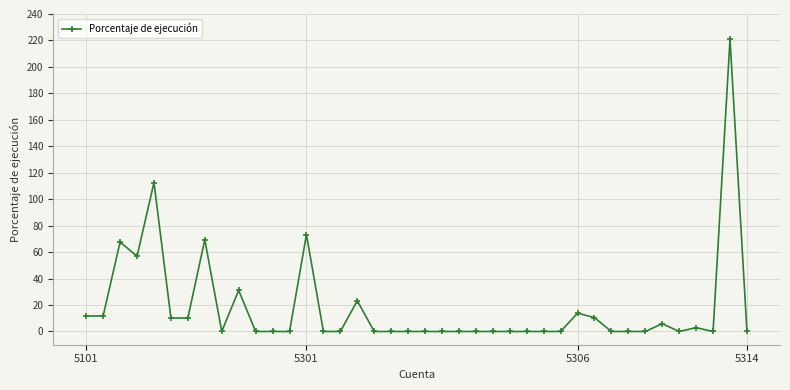

What is the difference between the maximum and minimum values?

221.0